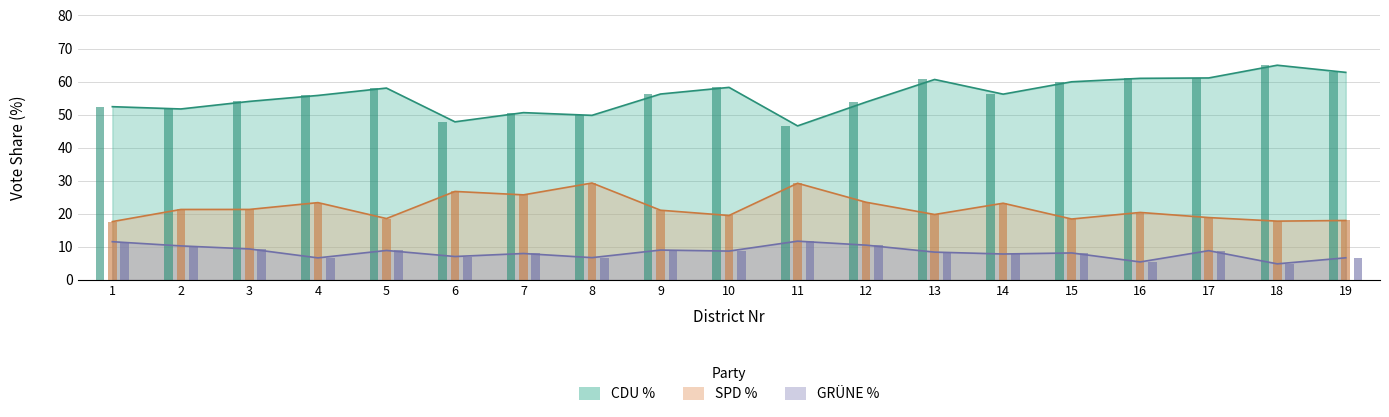

Which series has the largest total across all categories?

CDU_Proz